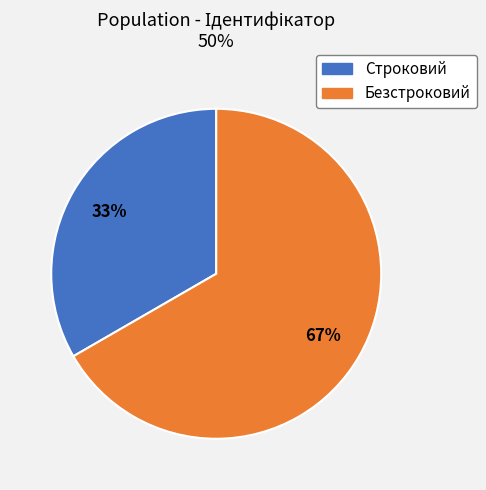

Is the sum of Строковий and Безстроковий greater than half?

Yes